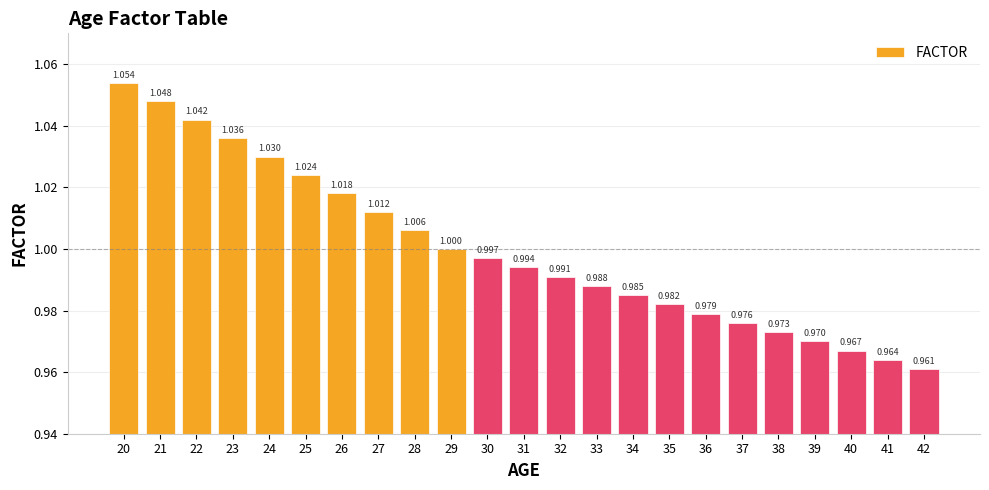

What is the difference between the maximum and minimum values?

0.1